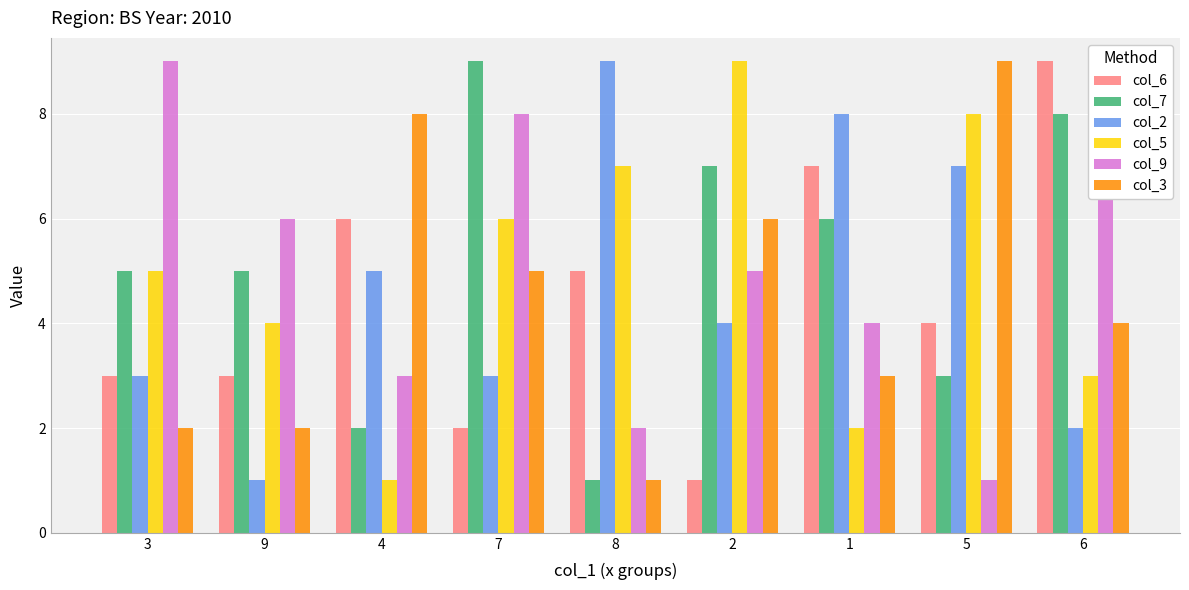

What is the minimum value shown in the chart?

1